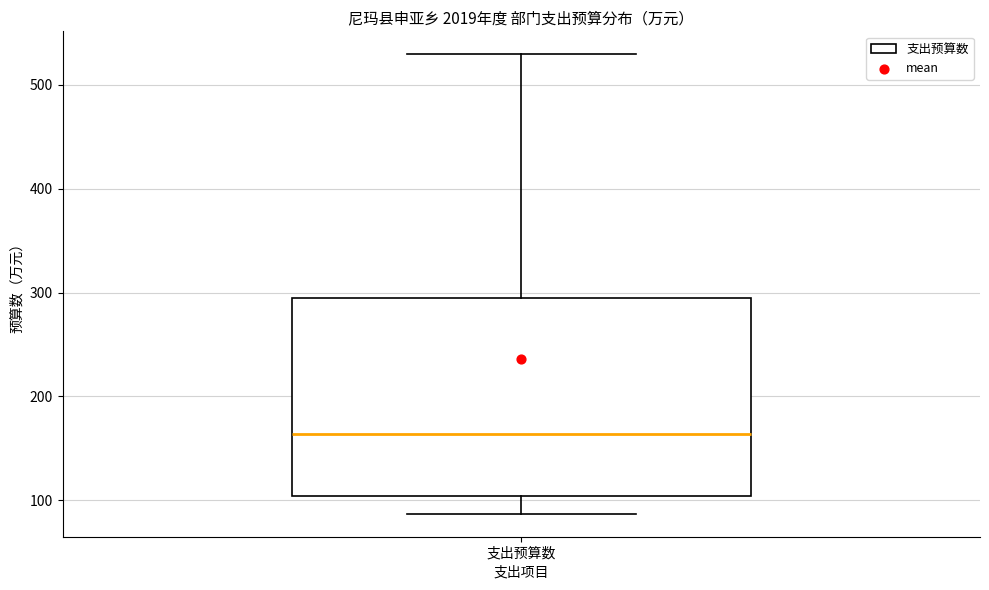

Read this box plot against the y-axis: the position of the median line, the range covered by the box, and the ends of both whiskers. The values are not printed on the chart, so give them approximately, as read against the axis.

median 160, box 100 to 290, whiskers 90 to 530